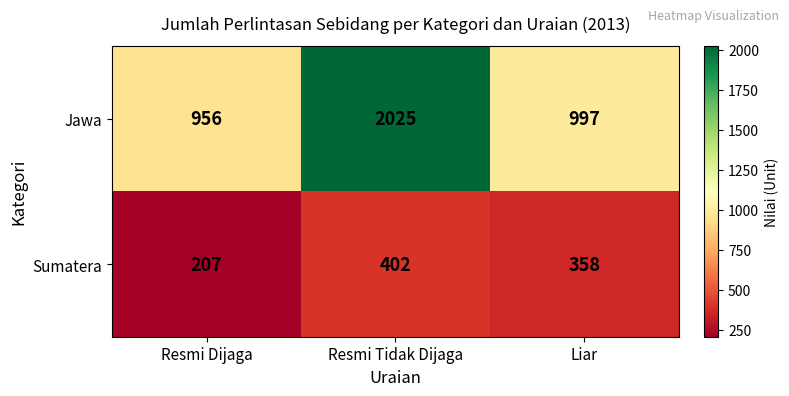

At how many categories does at least one series exceed 314?

3